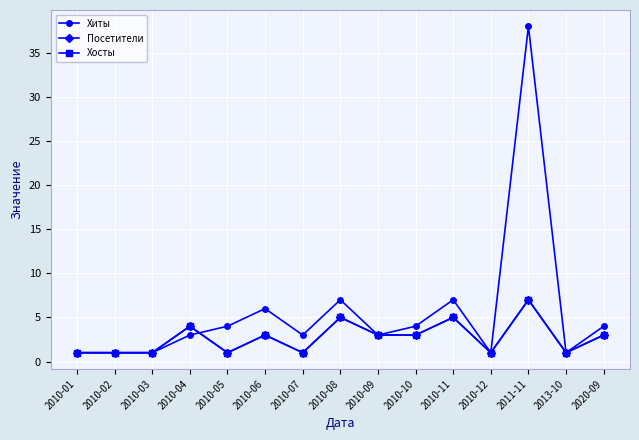

Is this an area chart (filled region under the line)?

No